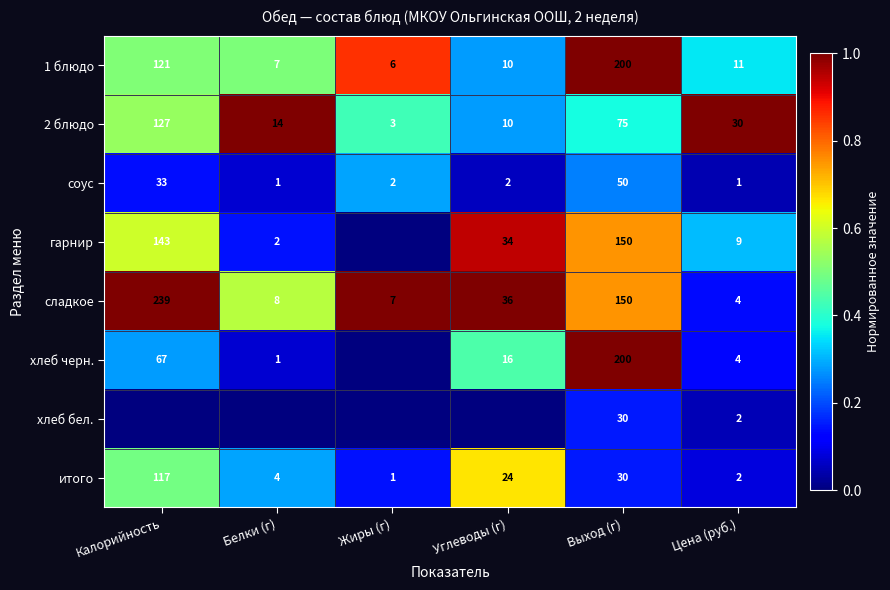

Which category has the lowest value in the сладкое series?

Цена (руб.)